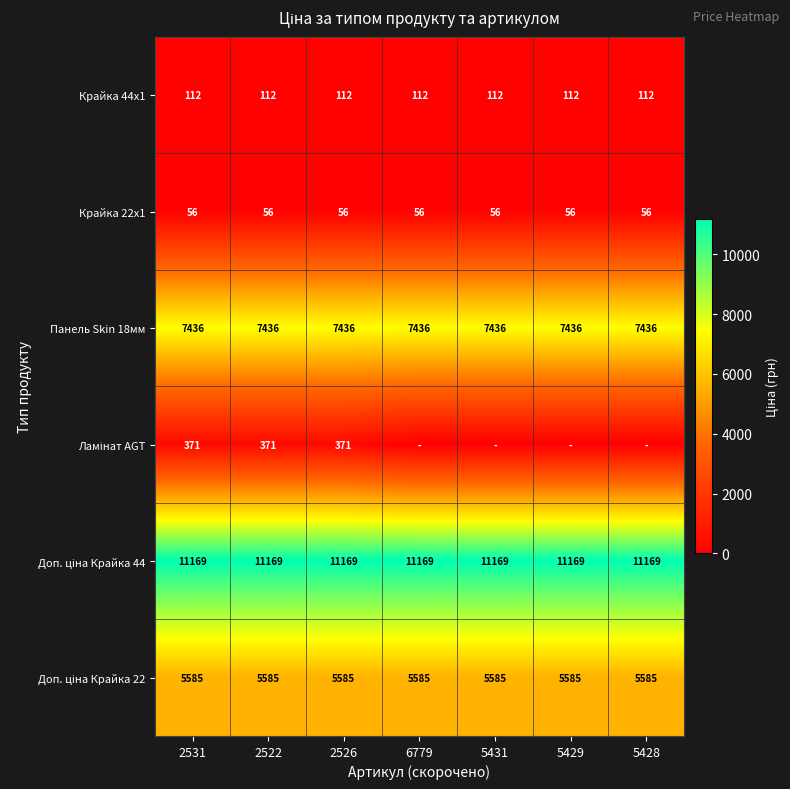

Is the value of Крайка 44x1 at 5429 greater than the value of Крайка 22x1 at 2531?

Yes